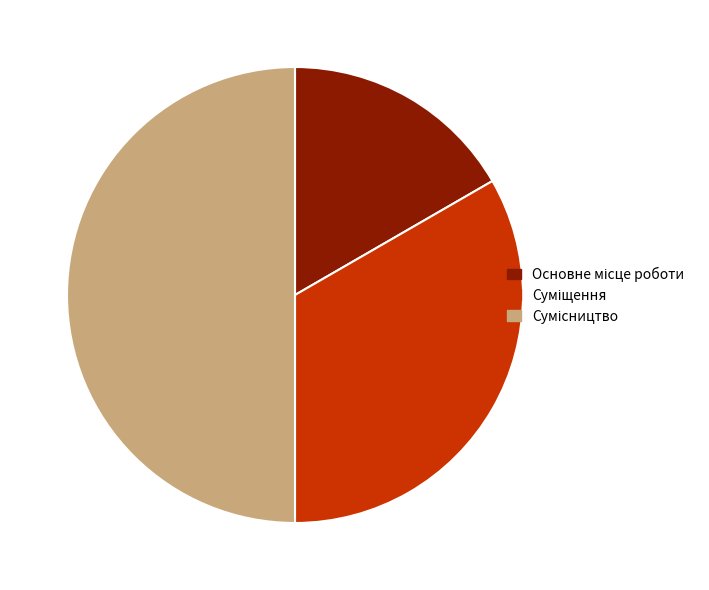

To the nearest percent, what is the combined percentage of Основне місце роботи and Суміщення?

50%